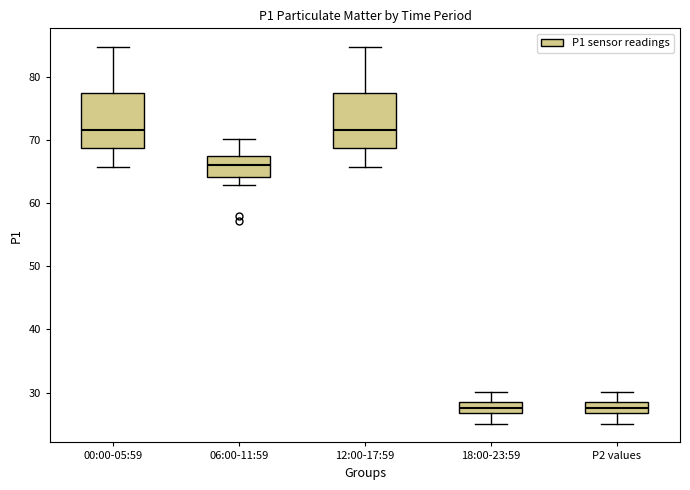

Reading left to right, read every box against the y-axis: the position of its median line, the range the box covers, and the ends of its whiskers. The values are not printed on the chart, so give them approximately, as read against the axis.

00:00-05:59: median 72, box 69 to 77, whiskers 66 to 85
06:00-11:59: median 66, box 64 to 67, whiskers 63 to 70
12:00-17:59: median 72, box 69 to 77, whiskers 66 to 85
18:00-23:59: median 28, box 27 to 29, whiskers 25 to 30
P2 values: median 28, box 27 to 29, whiskers 25 to 30